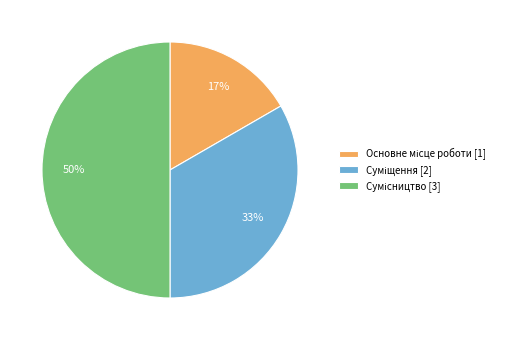

To the nearest percent, what is the difference between the largest and smallest slice percentages?

33%